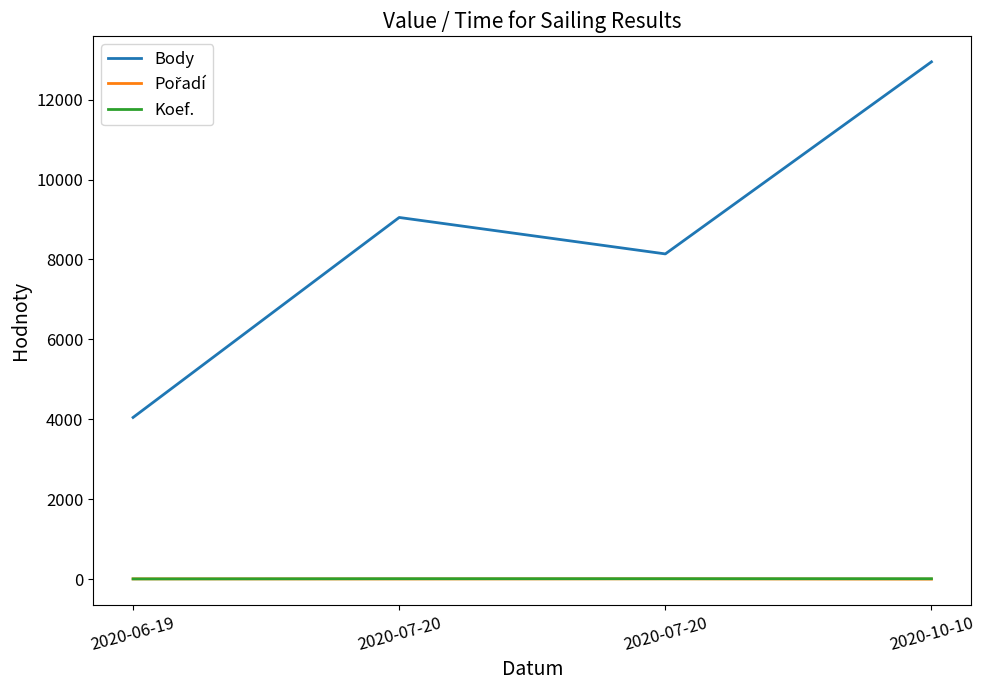

How many lines are shown in the chart?

3